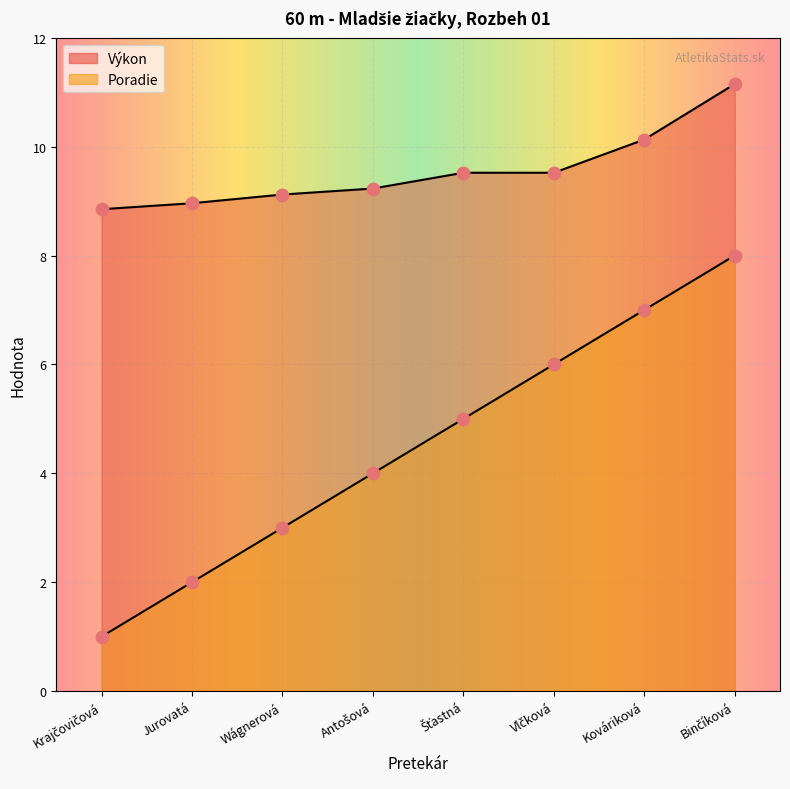

What are all the series names shown in the legend?

Poradie, Výkon